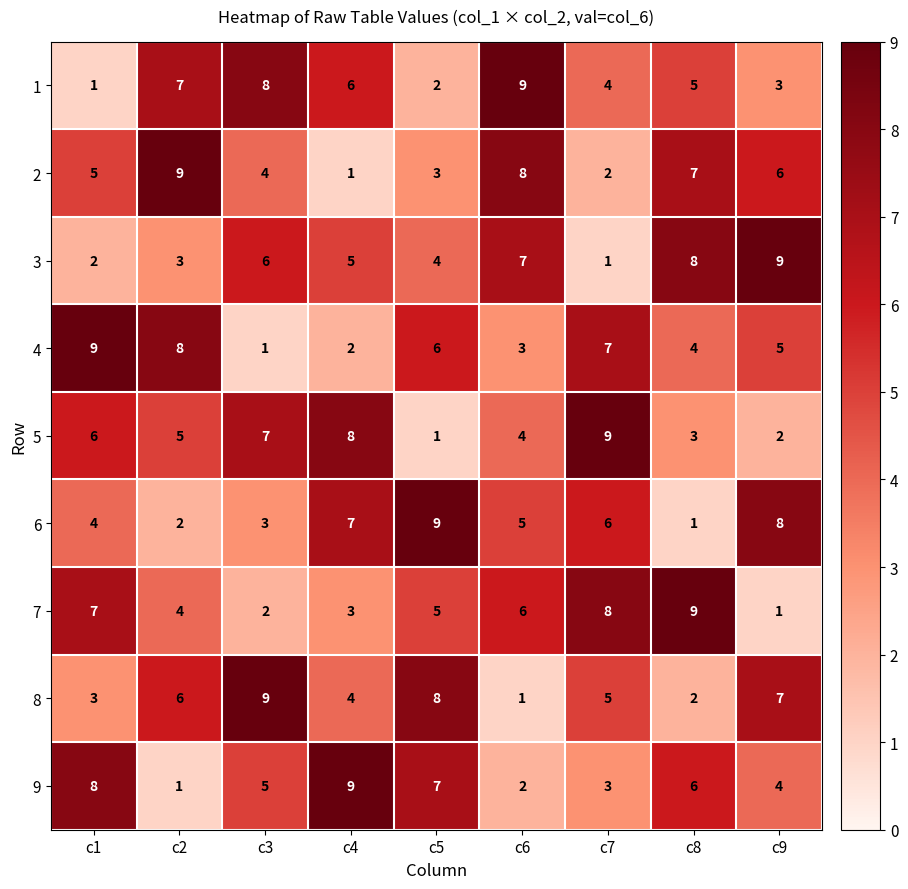

Where is 9 nearest to the value 5?

c3